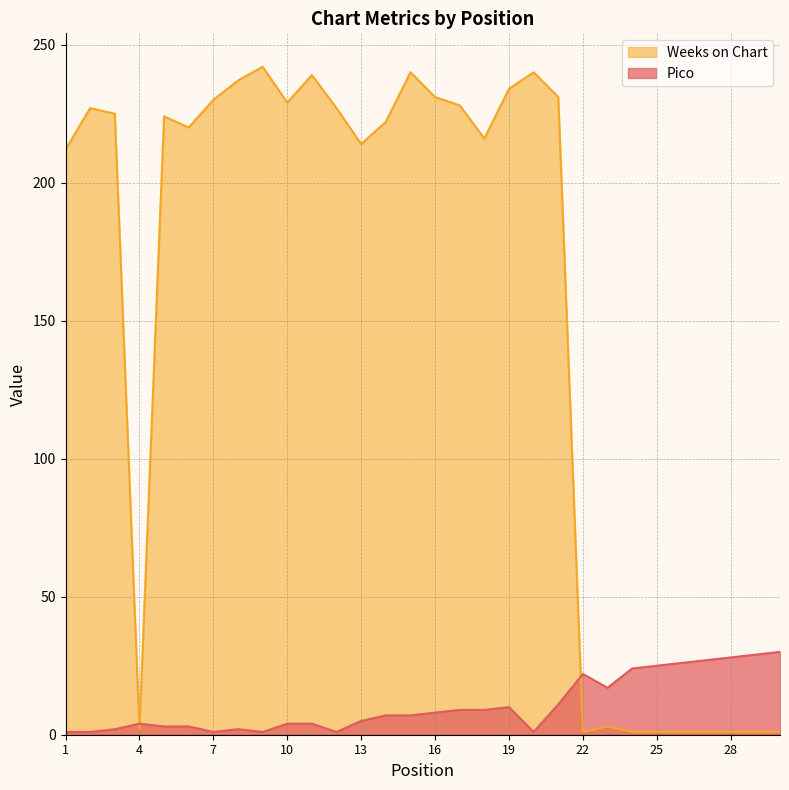

Reading left to right, list all the values displayed in this chart.

Pico: 1=1	2=1	3=2	4=4	5=3	6=3	7=1	8=2	9=1	10=4	11=4	12=1	13=5	14=7	15=7	16=8	17=9	18=9	19=10	20=1	21=11	22=22	23=17	24=24	25=25	26=26	27=27	28=28	29=29	30=30
Weeks on Chart: 1=212	2=227	3=225	4=2	5=224	6=220	7=230	8=237	9=242	10=229	11=239	12=227	13=214	14=222	15=240	16=231	17=228	18=216	19=234	20=240	21=231	22=1	23=3	24=1	25=1	26=1	27=1	28=1	29=1	30=1